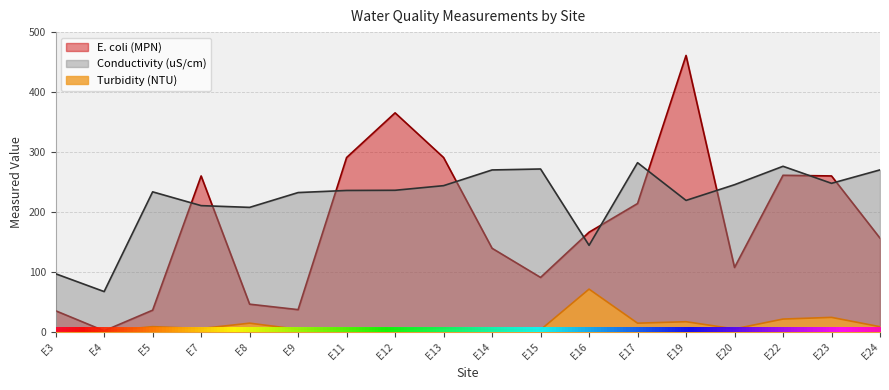

Where is the first local maximum for Conductivity (uS/cm)?

E5